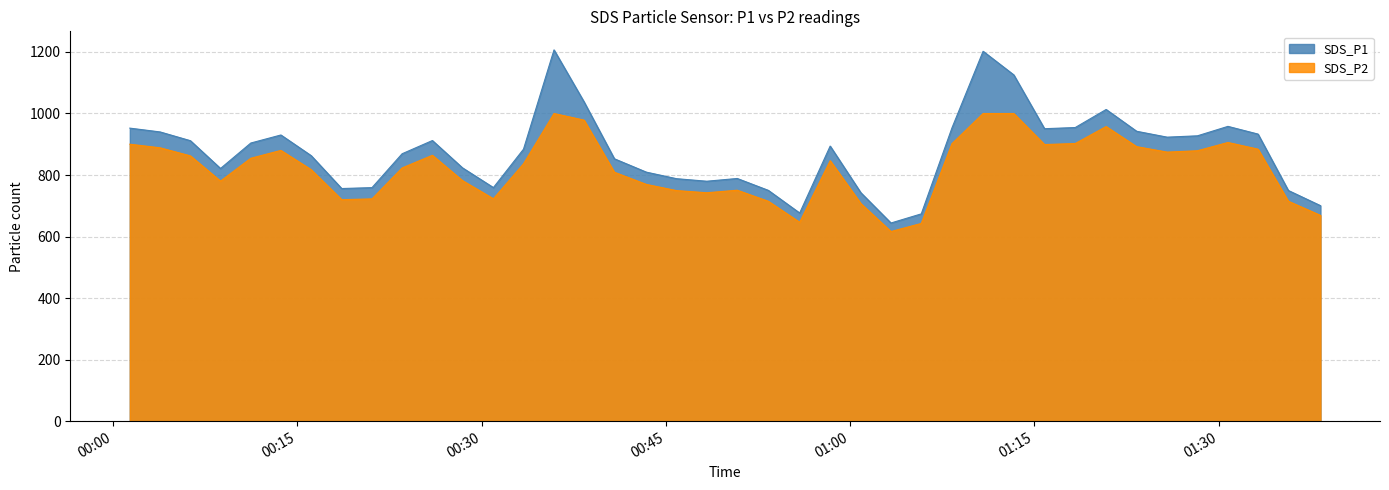

Which series has the widest spread of values?

SDS_P1